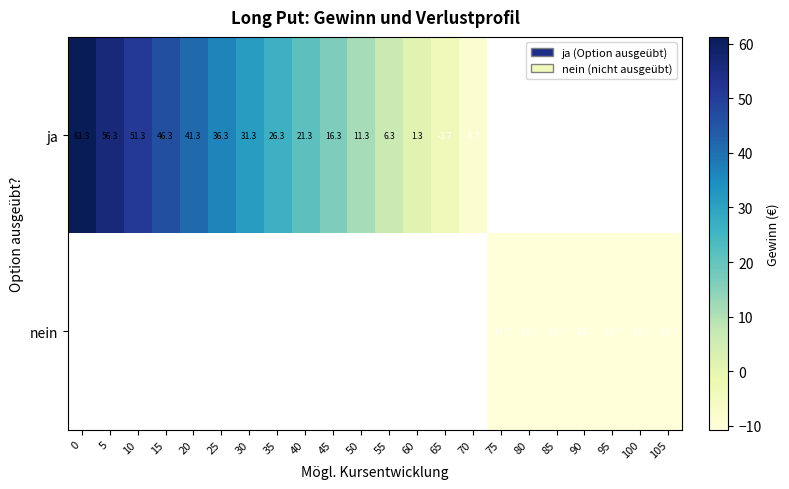

List the labels in order of ja value, largest first.

0, 5, 10, 15, 20, 25, 30, 35, 40, 45, 50, 55, 60, 65, 70, 75, 80, 85, 90, 95, 100, 105